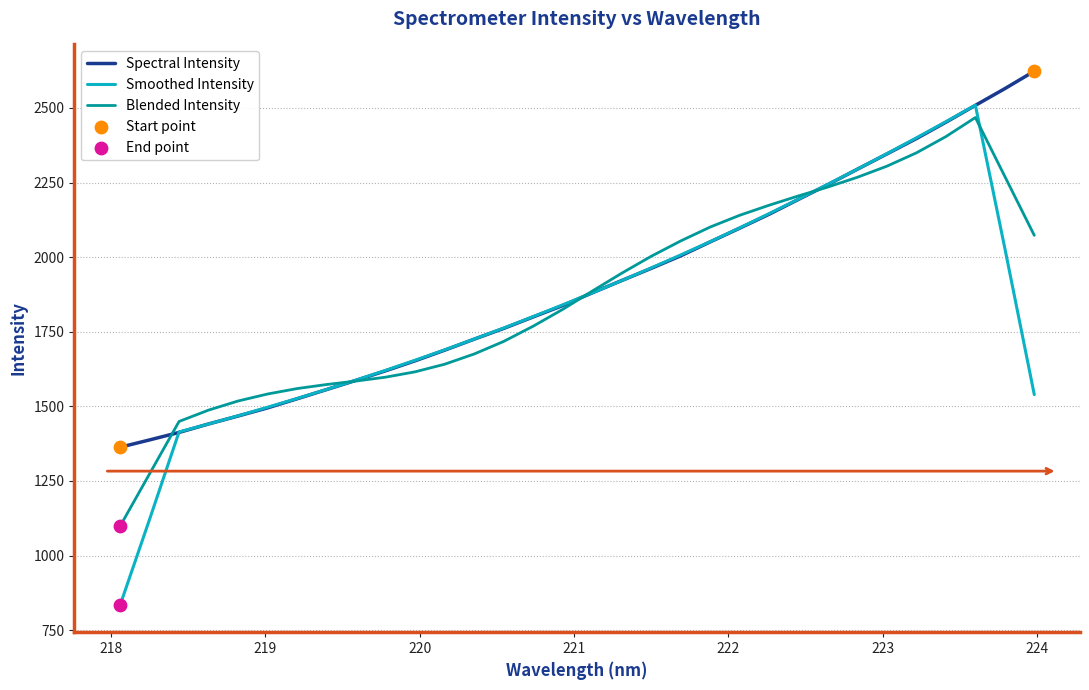

Which series has the largest range (max minus min)?

Smoothed Intensity